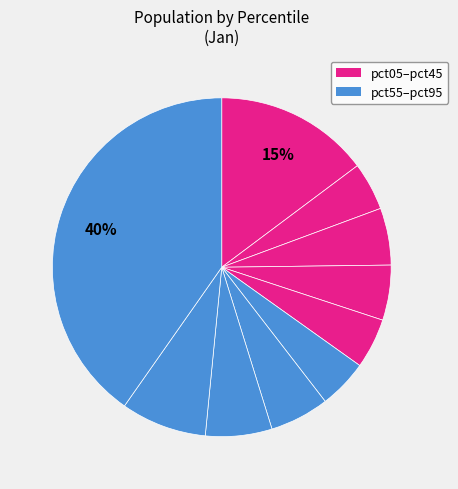

How many segments does this pie chart have?

10